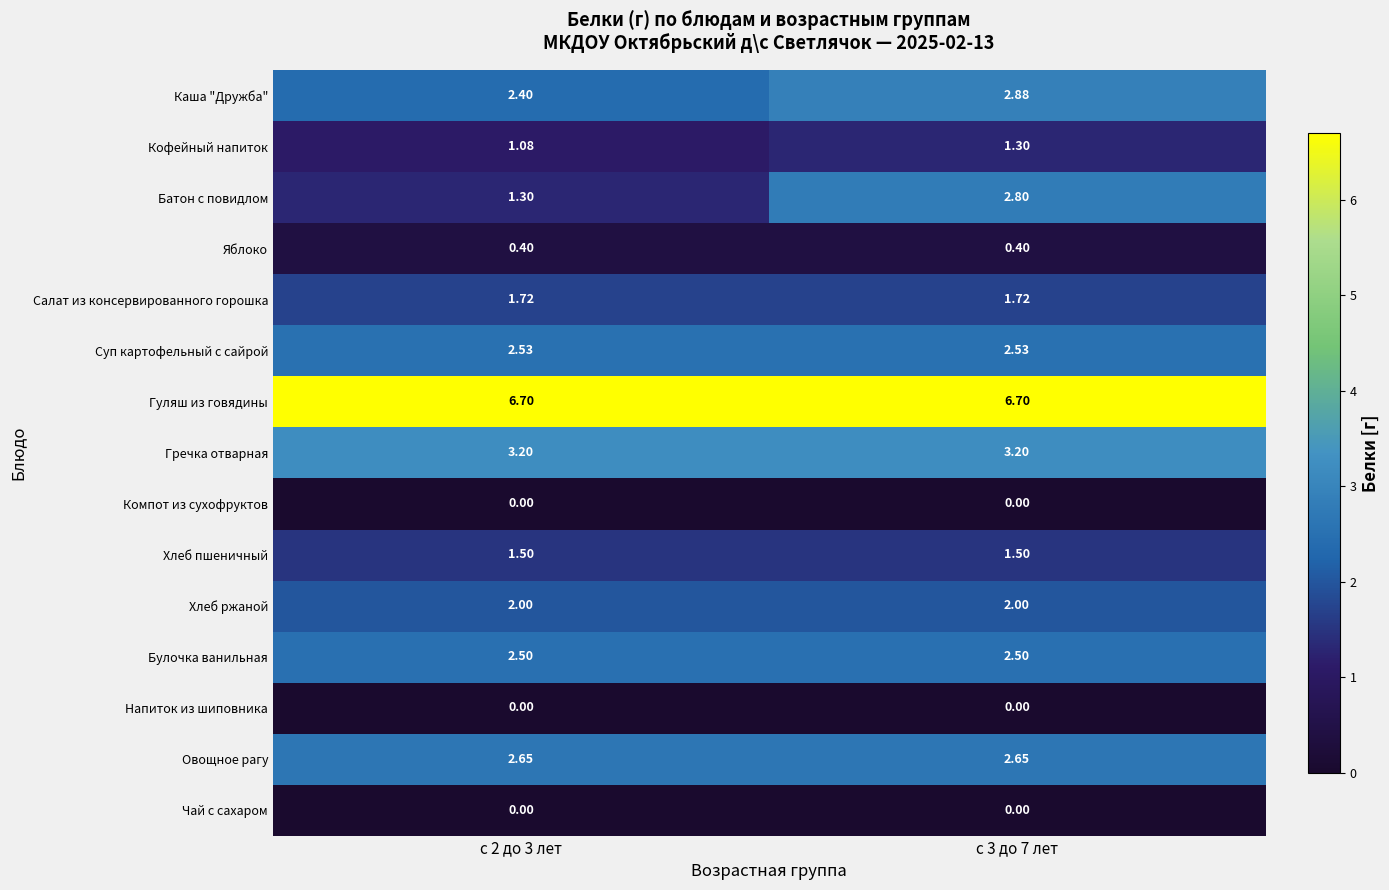

Is the value of Хлеб пшеничный at с 3 до 7 лет greater than the value of Салат из консервированного горошка at с 3 до 7 лет?

No